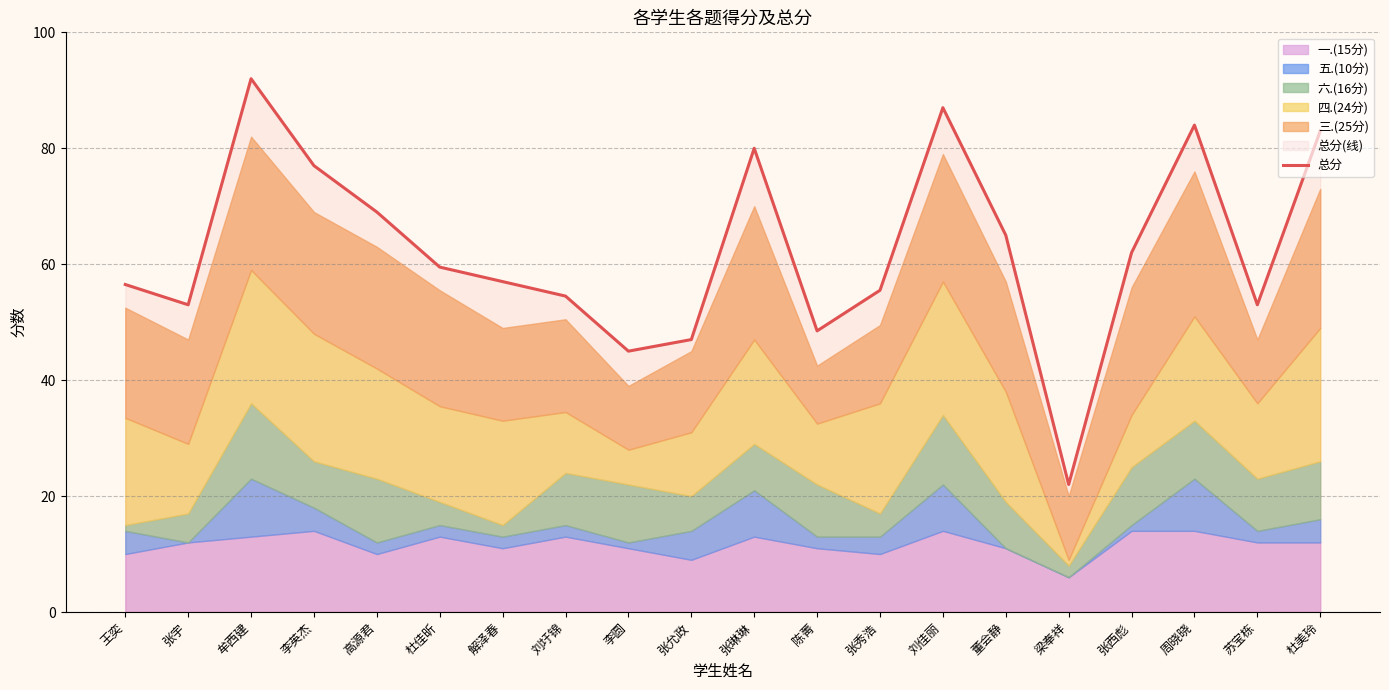

How many lines are shown in the chart?

1